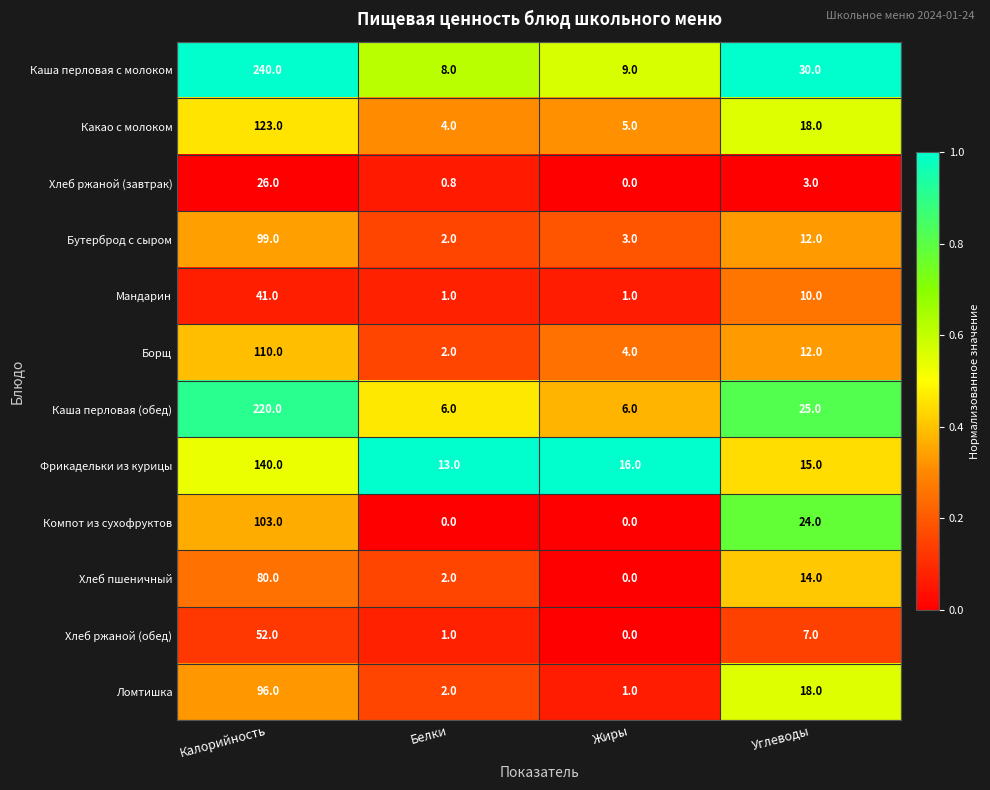

What is the average value of the Хлеб ржаной (завтрак) series?

7.5